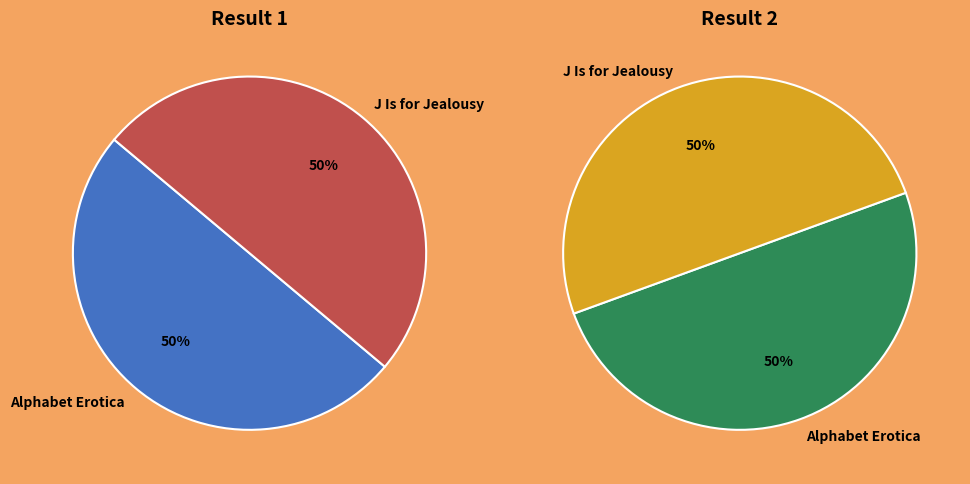

How many segments does this pie chart have?

2